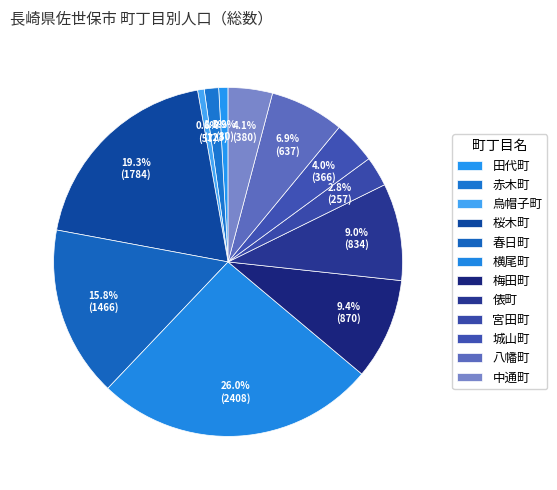

Rank the categories by value from highest to lowest.

横尾町, 桜木町, 春日町, 梅田町, 俵町, 八幡町, 中通町, 城山町, 宮田町, 赤木町, 田代町, 烏帽子町